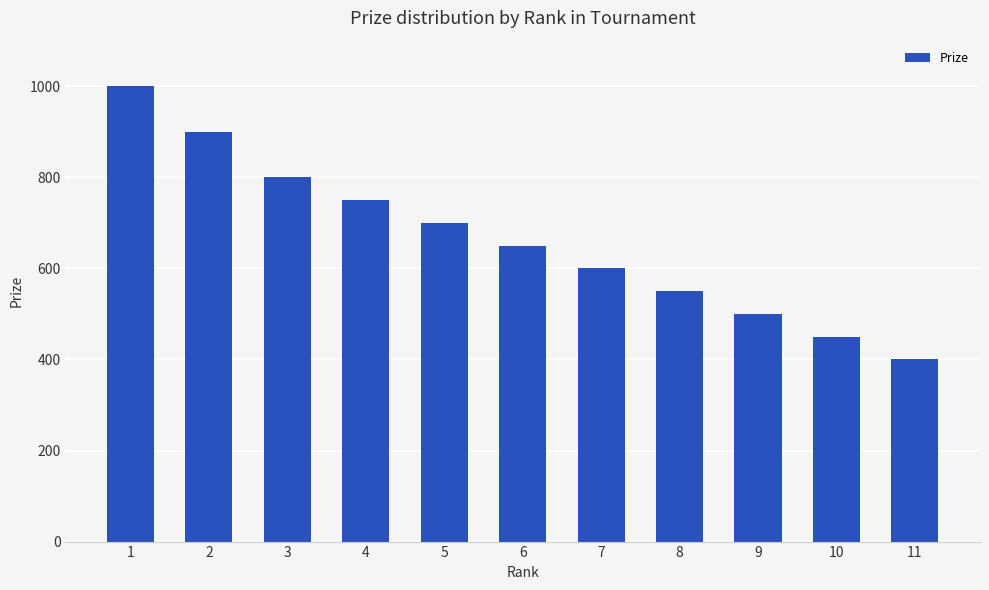

What is the maximum value shown in the chart?

1000